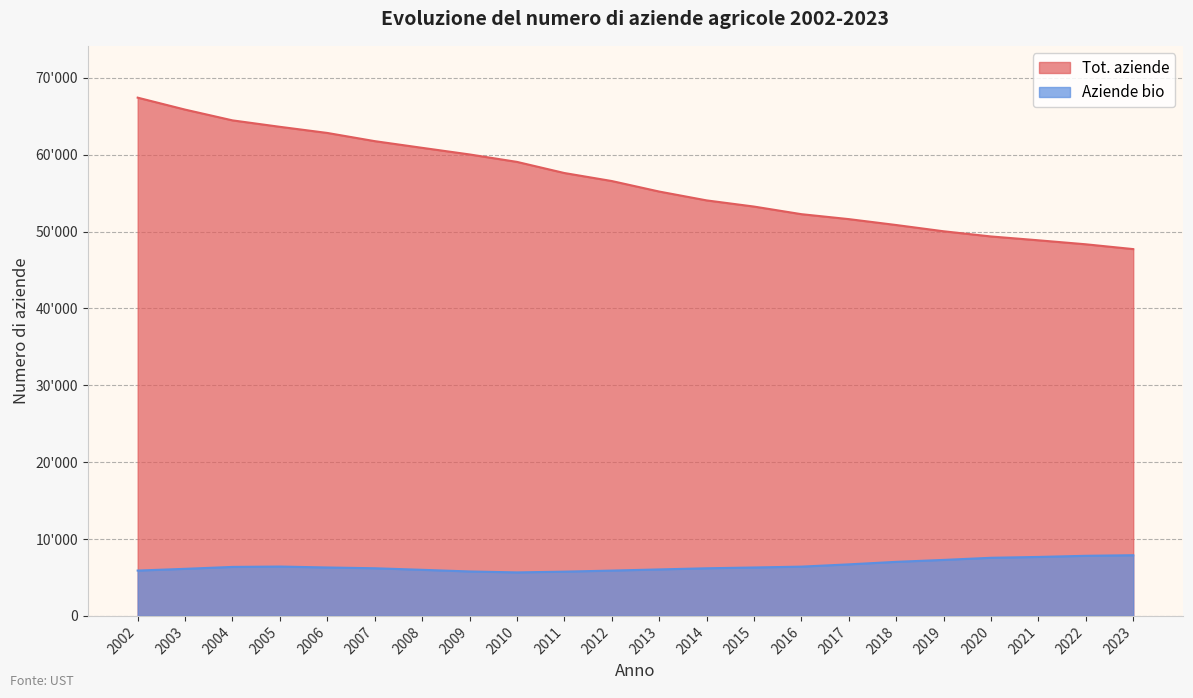

Between 2021 and 2014, which is larger?

2014